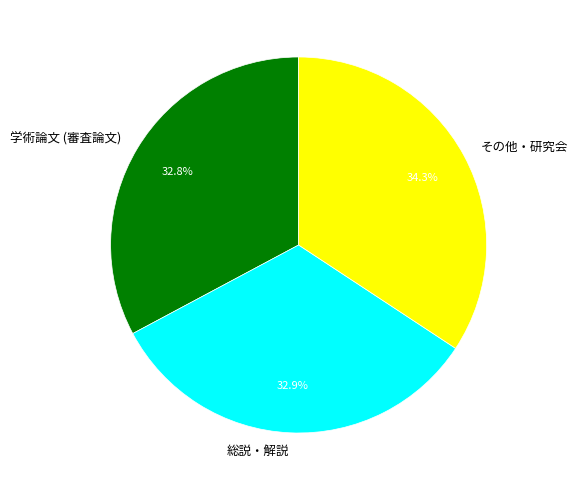

To the nearest percent, what is the average slice percentage?

33%